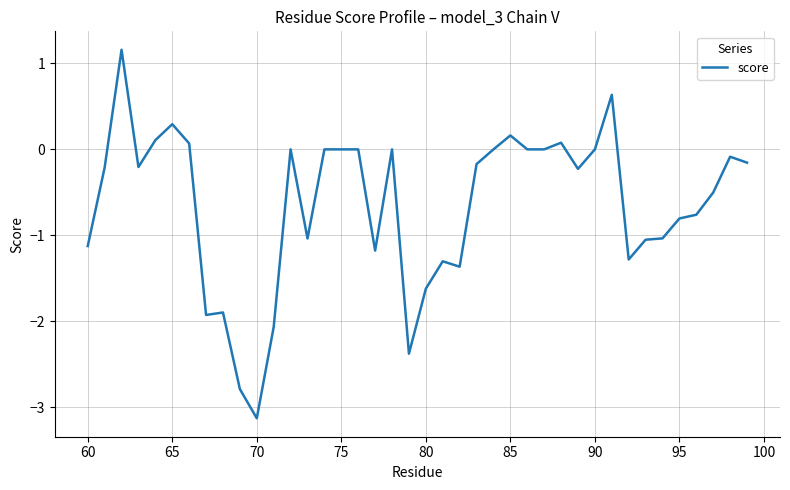

What is the difference between the maximum and minimum values?

4.3